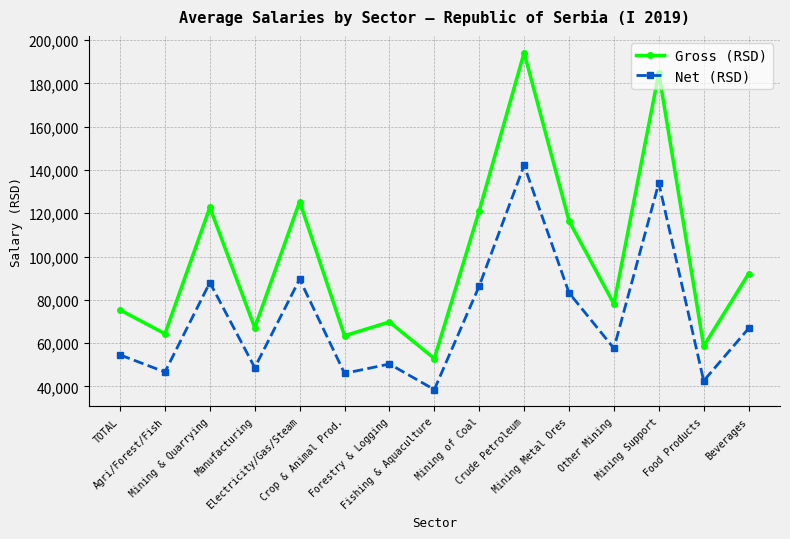

List the series in order of their peak value, highest first.

Gross (RSD), Net (RSD)